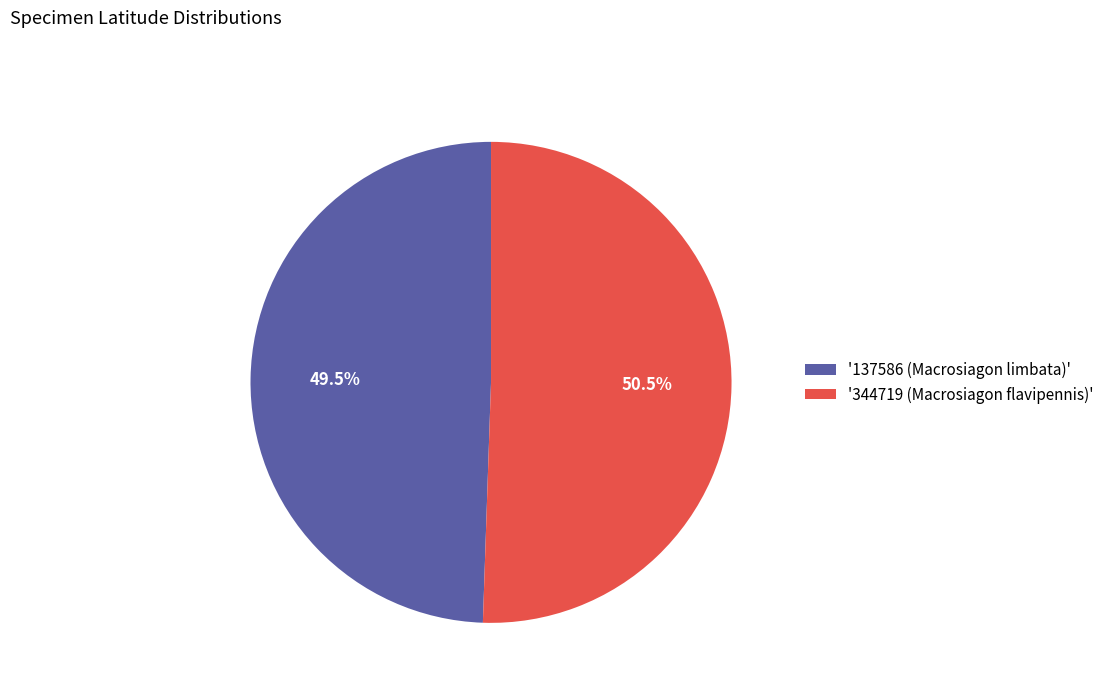

Rank the categories by value from highest to lowest.

'344719 (Macrosiagon flavipennis)', '137586 (Macrosiagon limbata)'